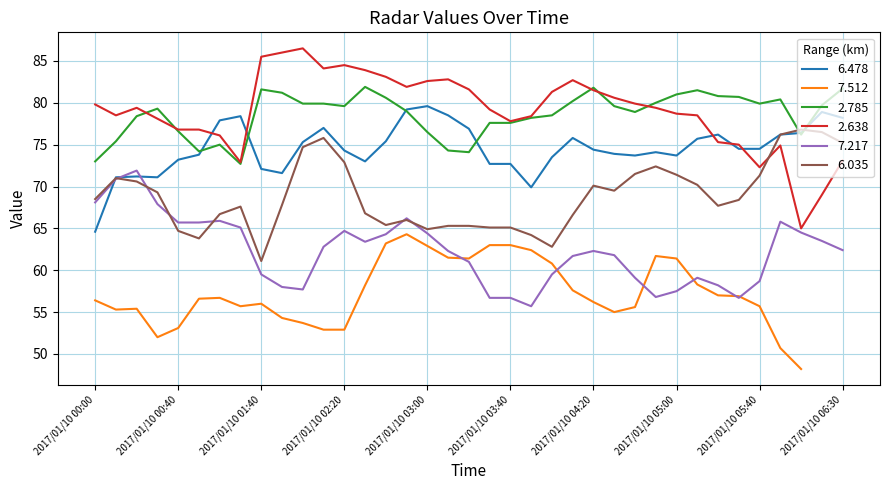

After their last crossing, which series has the higher values: 2.638 or 6.035?

6.035